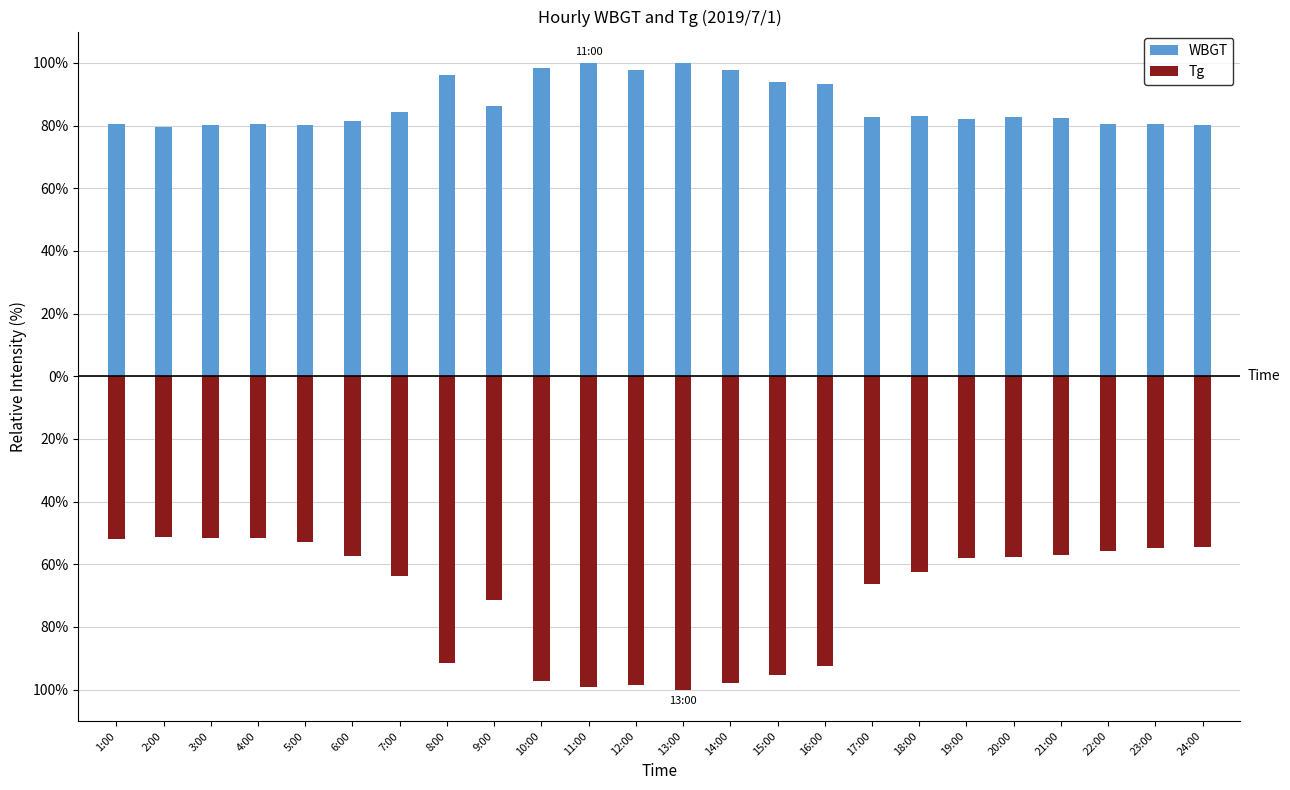

At which label is Tg closest to -75?

9:00